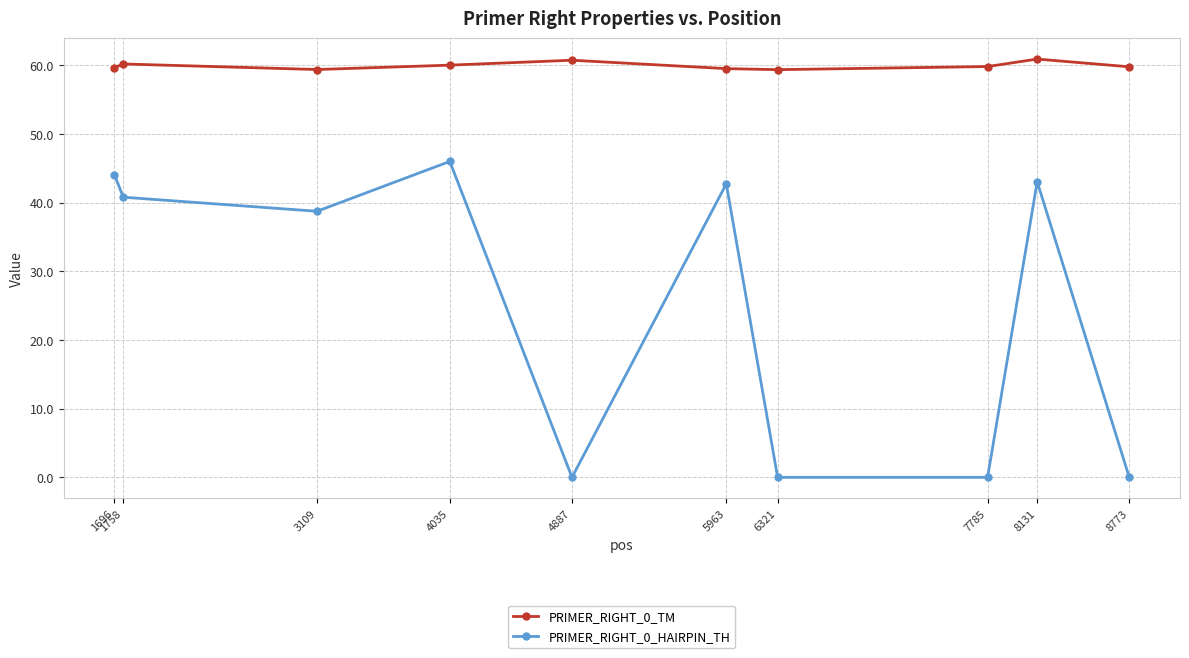

What is the difference between the maximum and minimum values in the PRIMER_RIGHT_0_TM series?

1.5